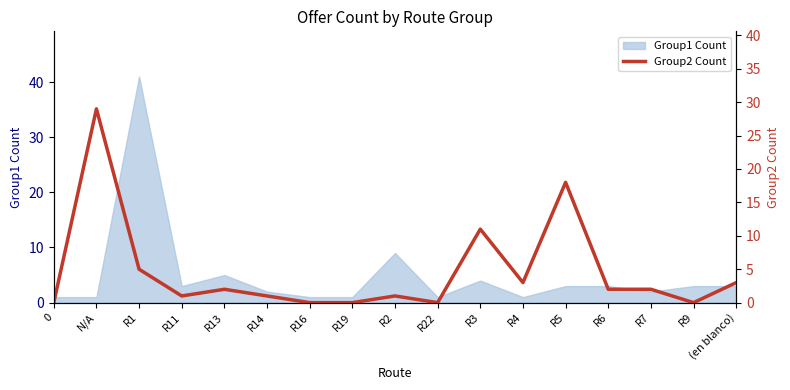

Is it true that Group1 Count equals 1 at R22?

True